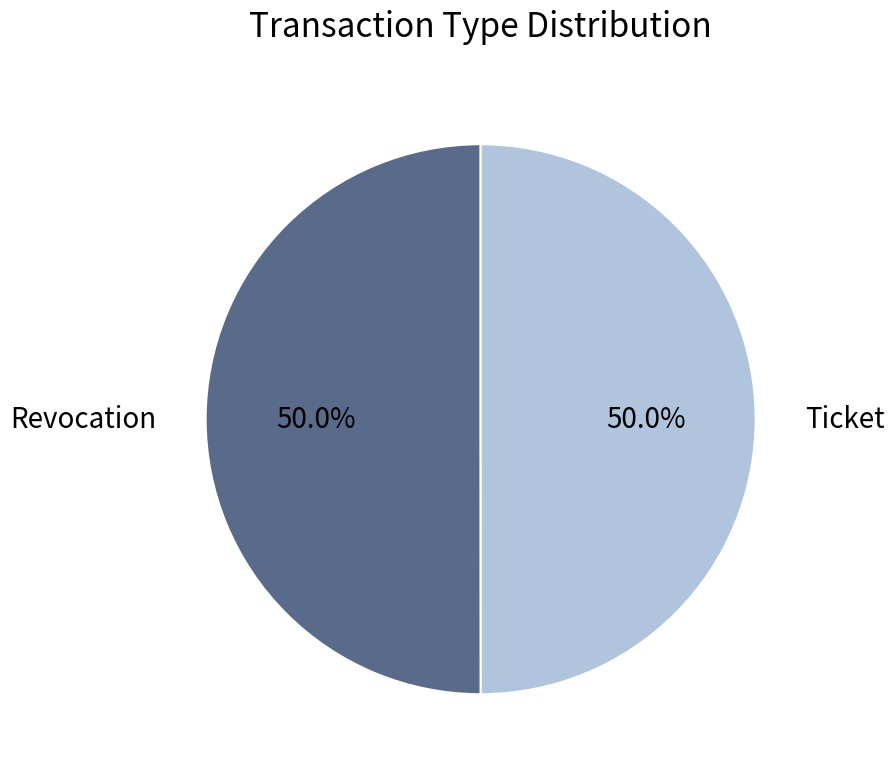

To the nearest percent, what percentage of the pie is Revocation?

50%